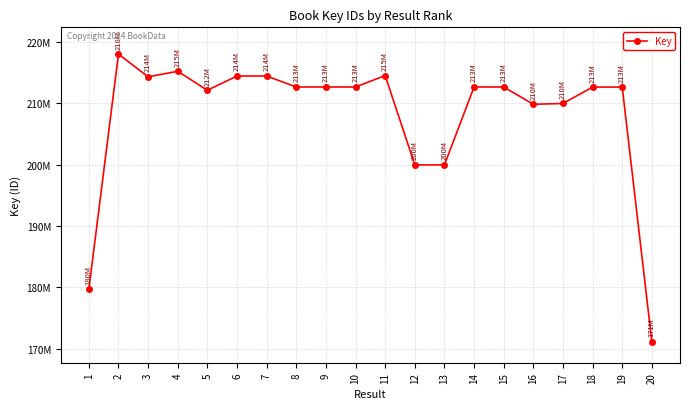

True or false: the data shows 71621009 at 15.

False